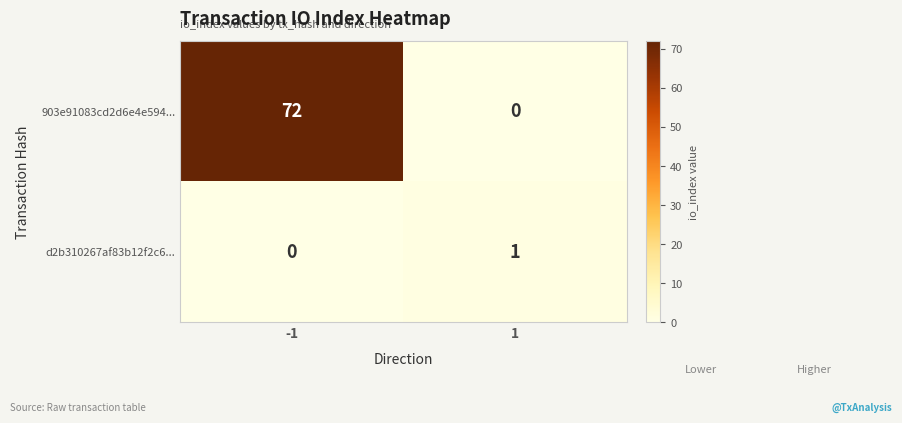

How many series are shown in this chart?

2